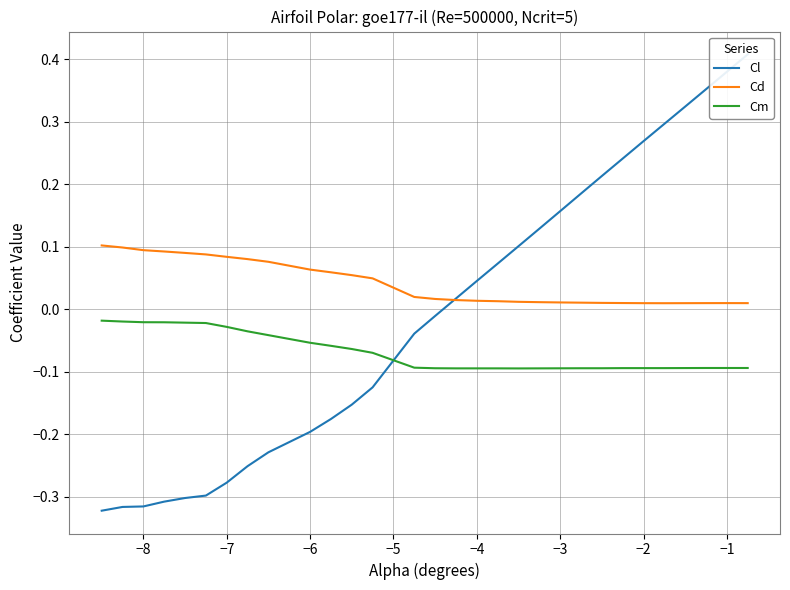

True or false: Cm and Cd cross at least once.

False